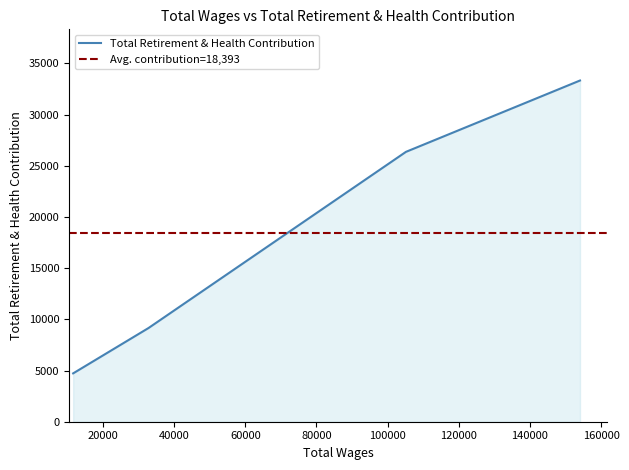

What is the approximate value at Director?

4724